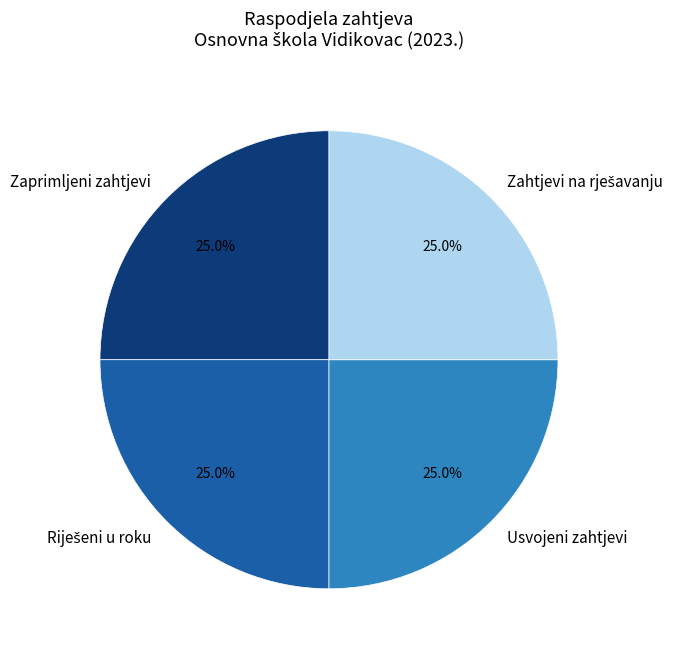

Does Usvojeni zahtjevi represent more than half of the total?

No